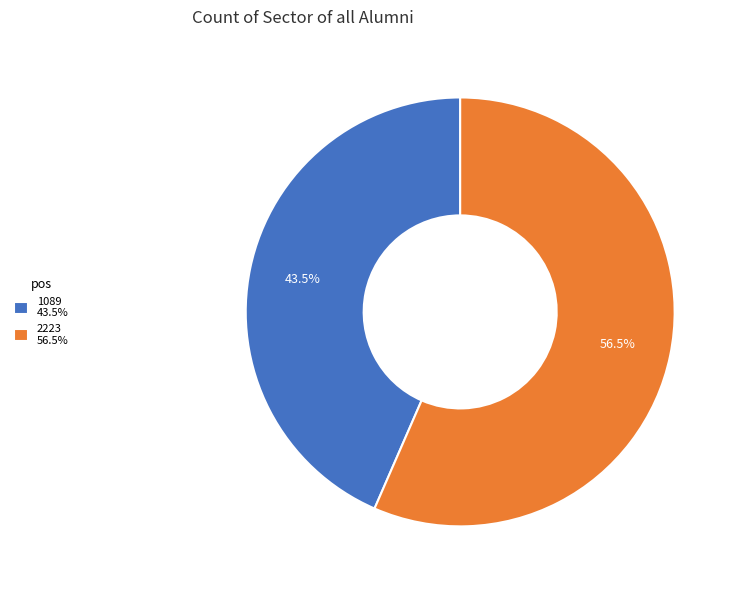

Which slice is the largest?

2223